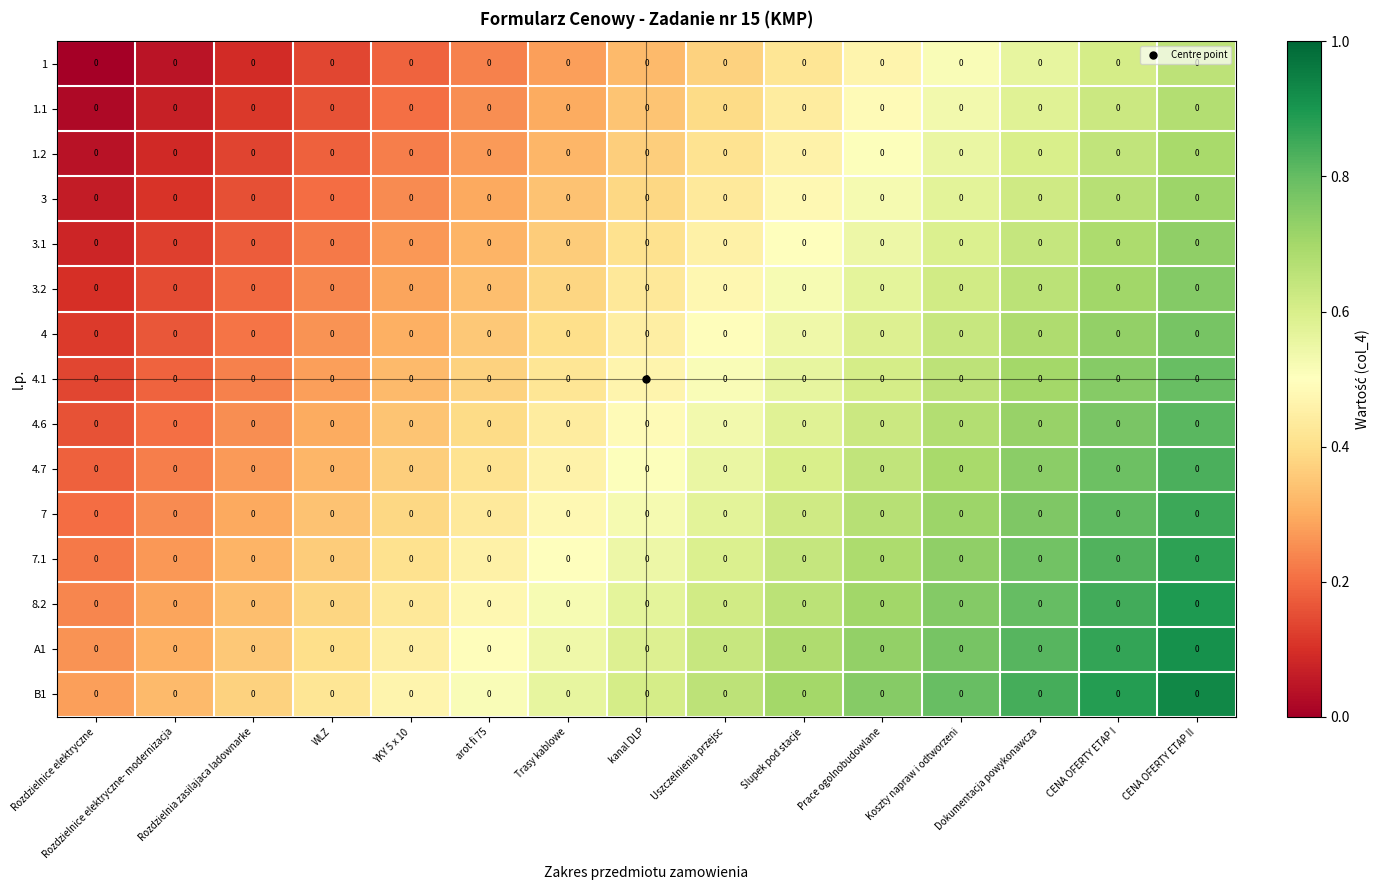

What is the difference between the second highest and minimum values in the 7.1 series?

0.6